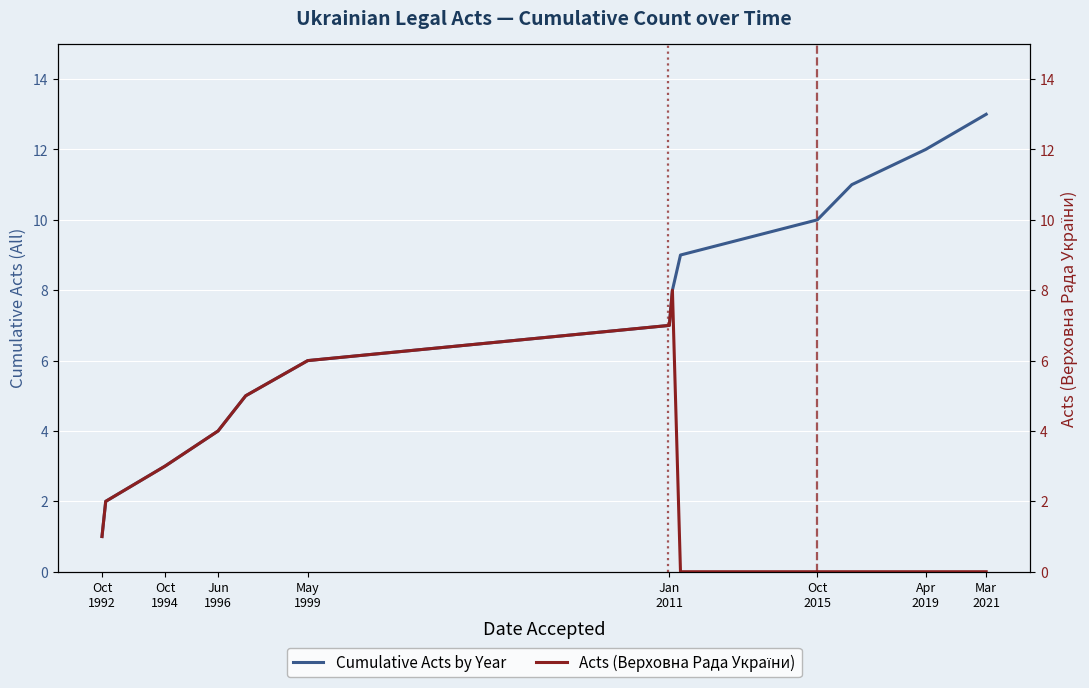

What is the average value of the Acts (Верховна Рада України) series?

3